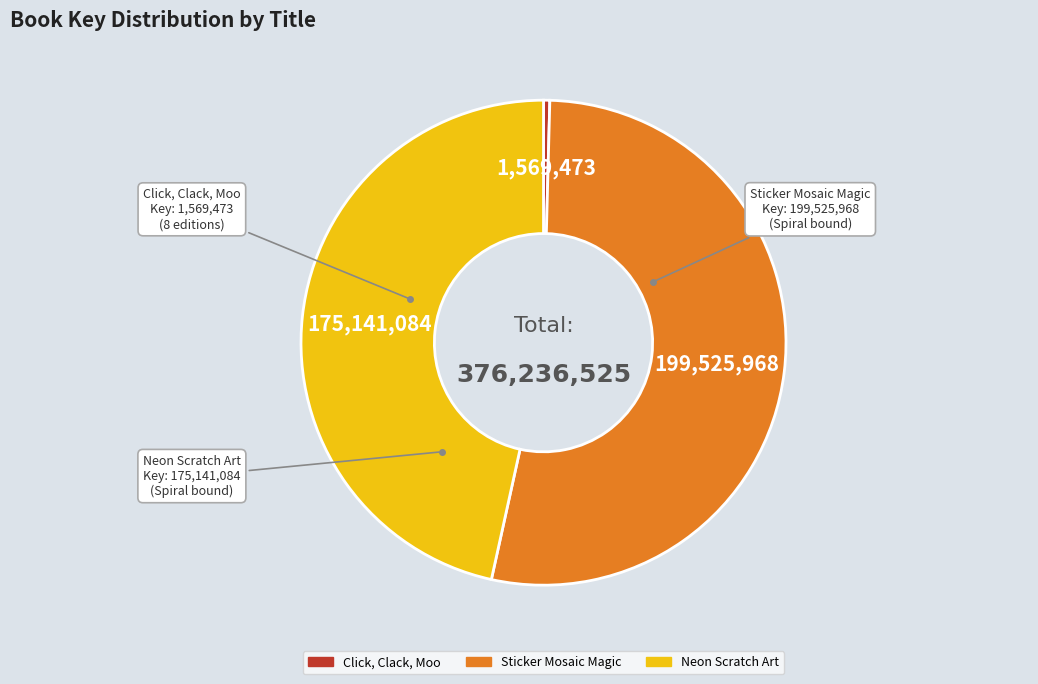

Which category accounts for the majority?

Sticker Mosaic Magic